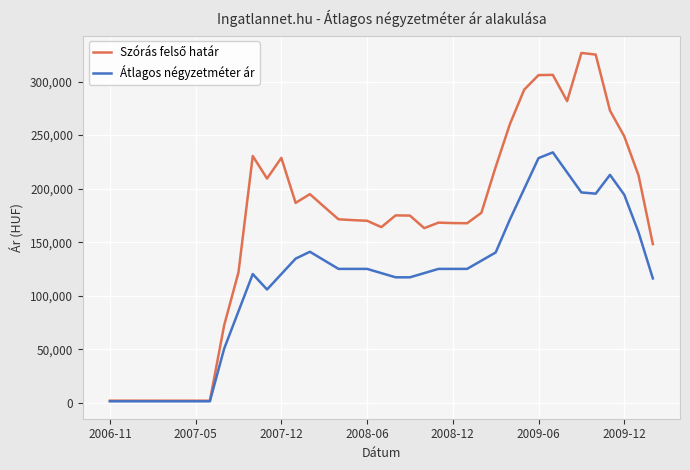

What is the maximum value shown in the chart?

326793